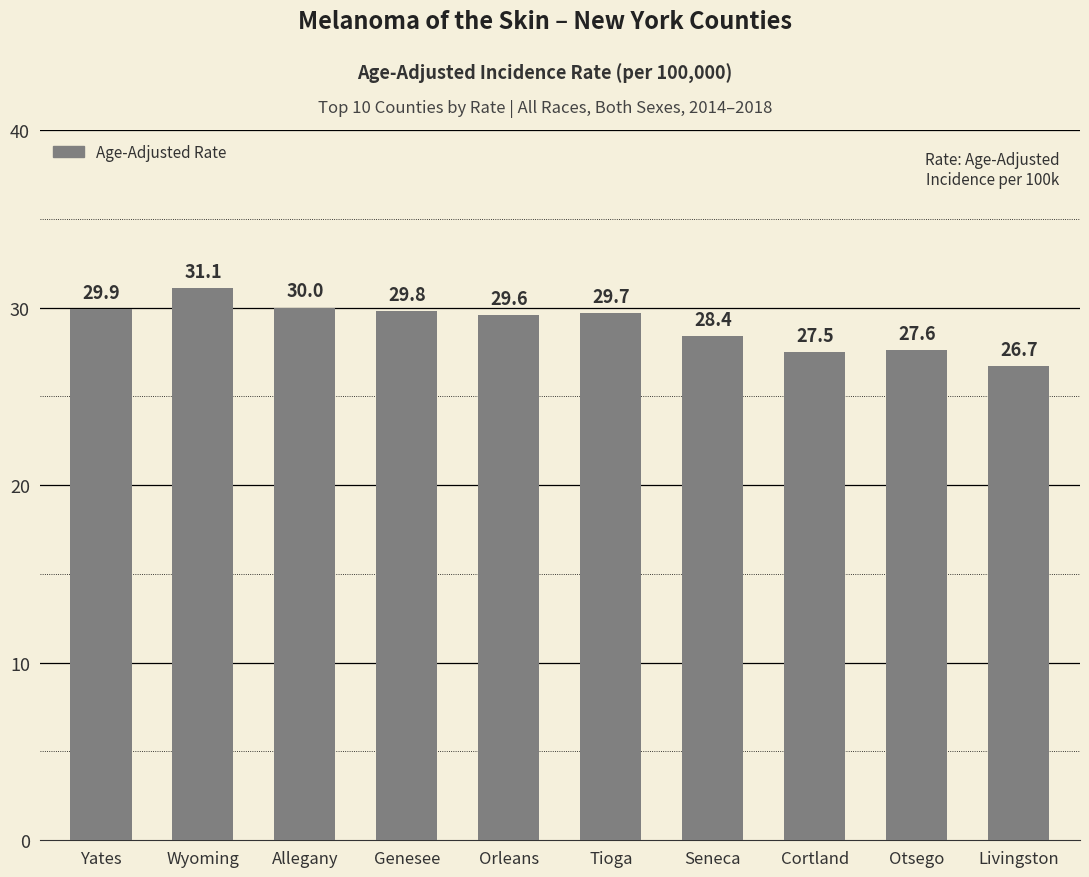

How many values are below 29?

4